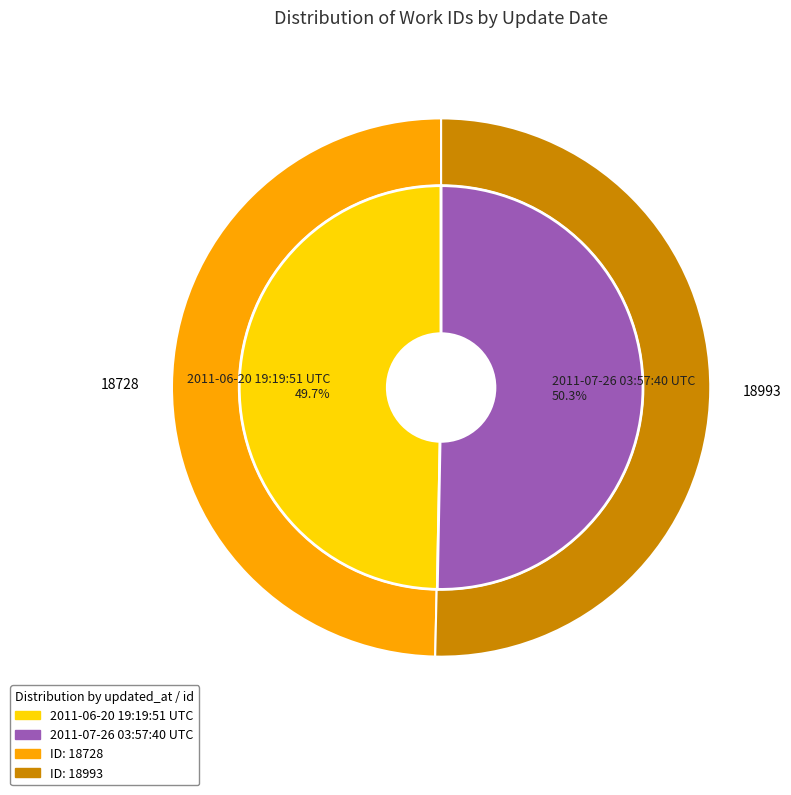

What portion of the pie excludes 2011-06-20 19:19:51 UTC?

50.3%